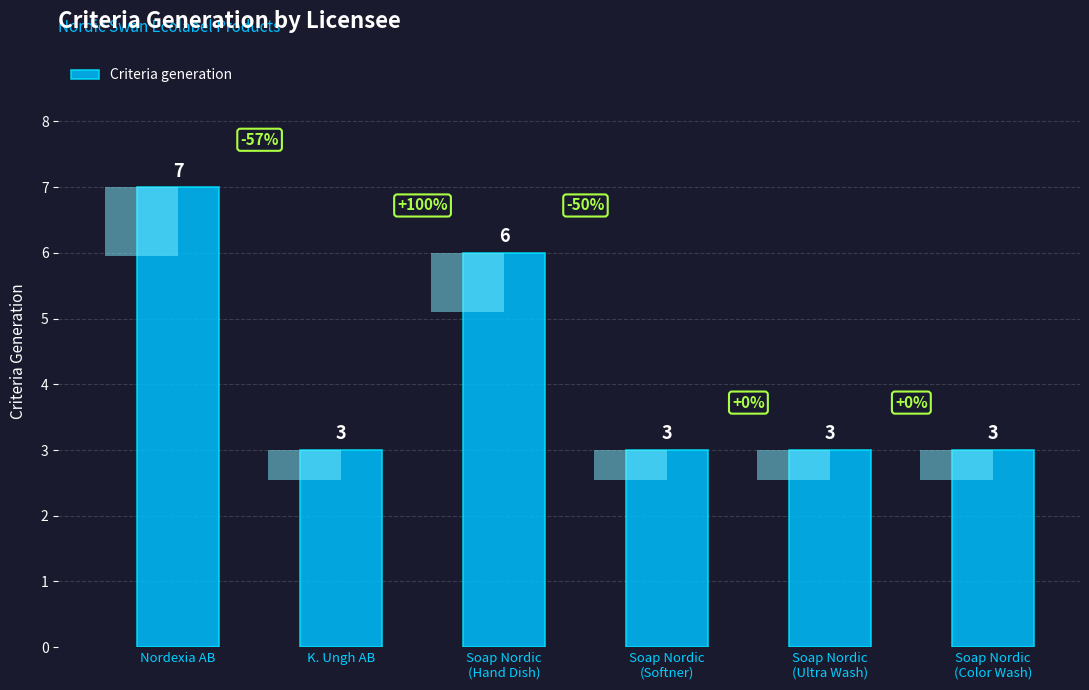

What is the difference between the values at K. Ungh AB and Soap Nordic
(Hand Dish)?

3